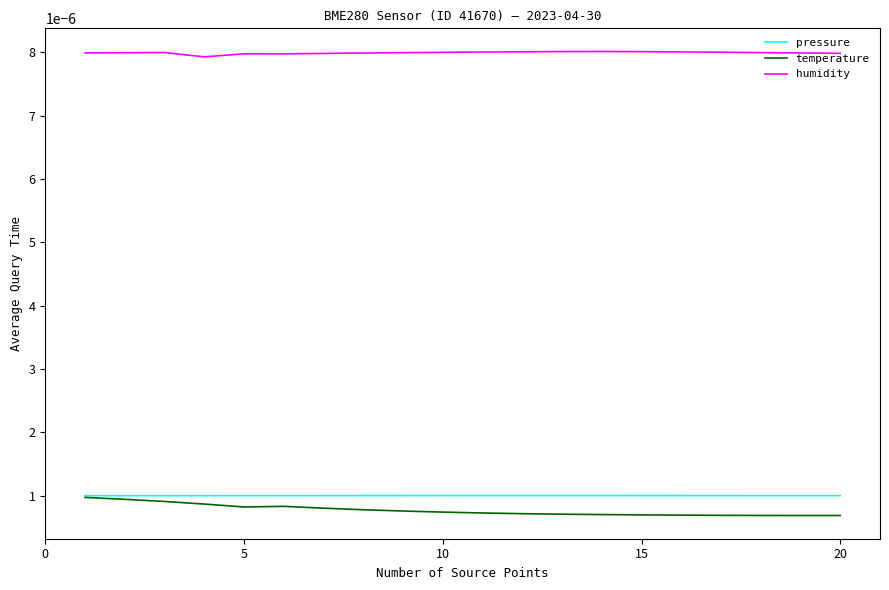

True or false: temperature and humidity intersect in this chart.

False